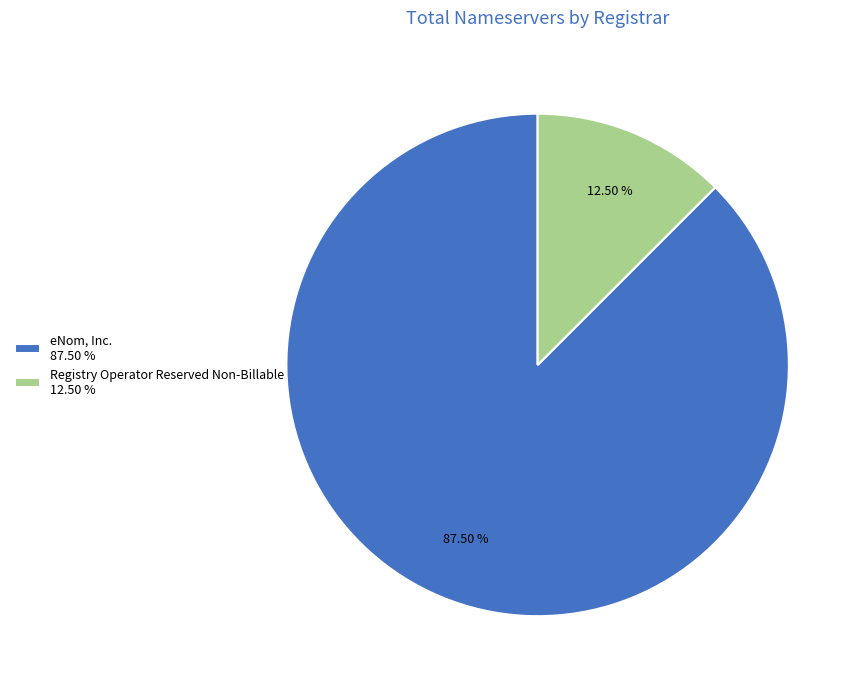

How many slices are in this pie chart?

2